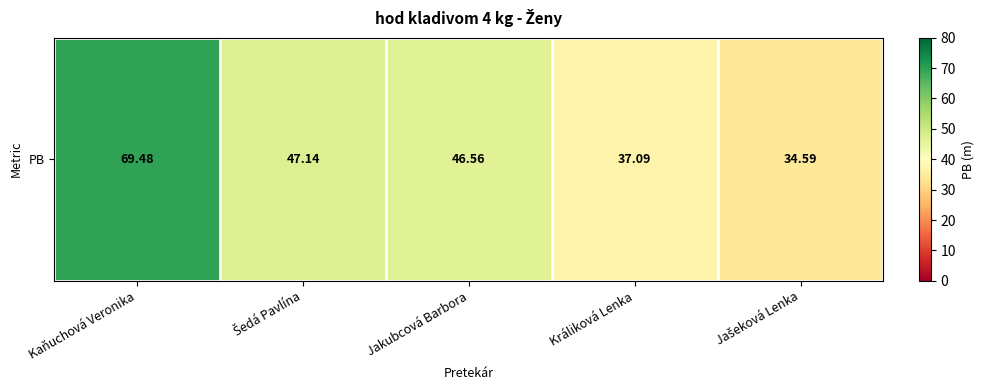

The chart shows a value of 37.1 at Králiková Lenka. True or false?

True